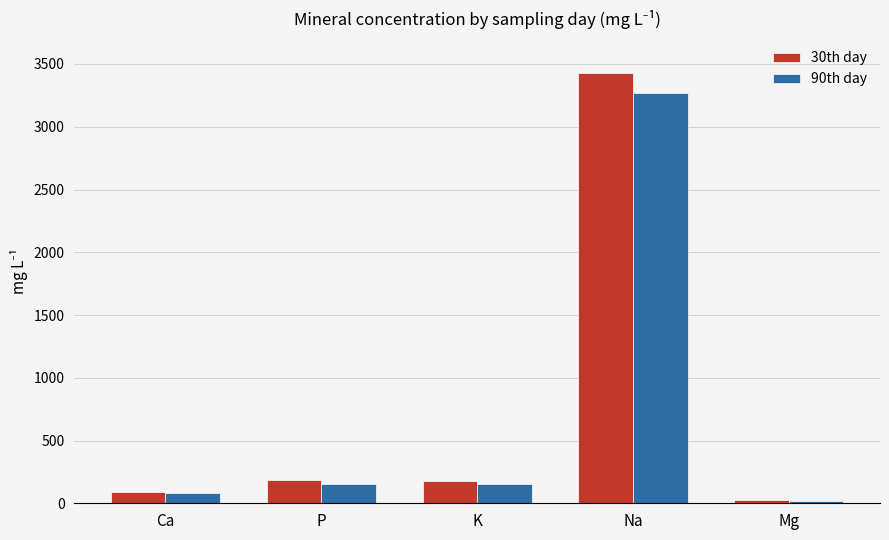

Which series has the largest range (max minus min)?

30th day